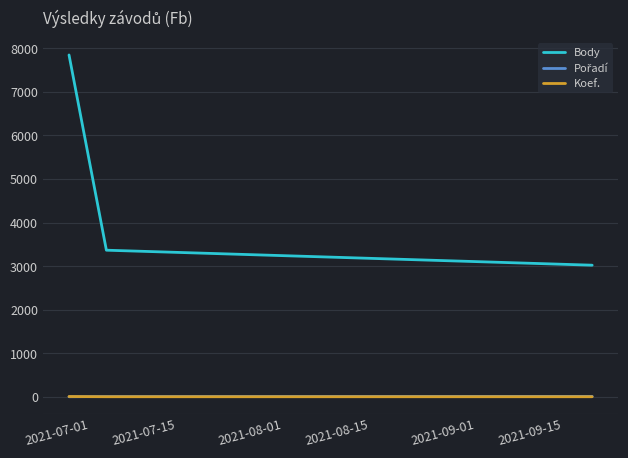

What is the greatest value displayed?

7846